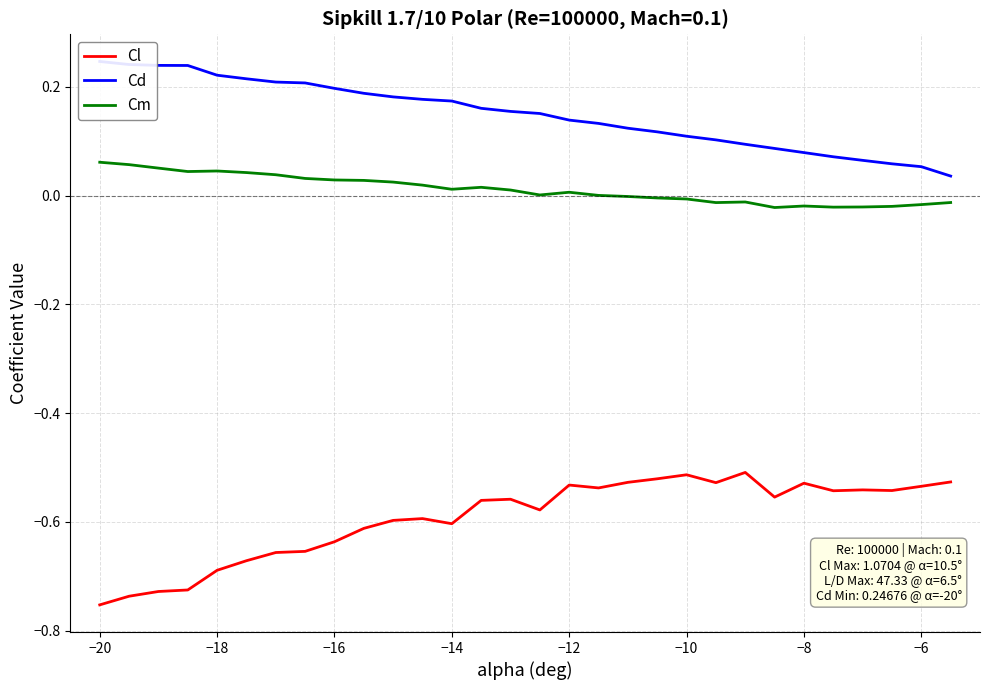

True or false: Cd has more than 0 interior local peaks.

False